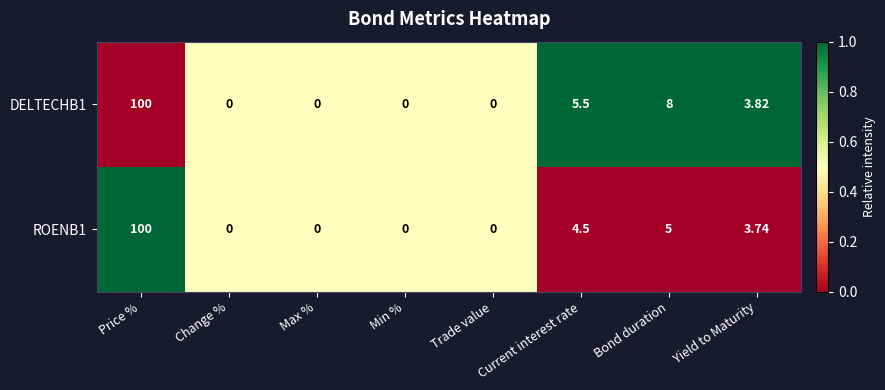

At which label does DELTECHB1 reach its peak?

Price %